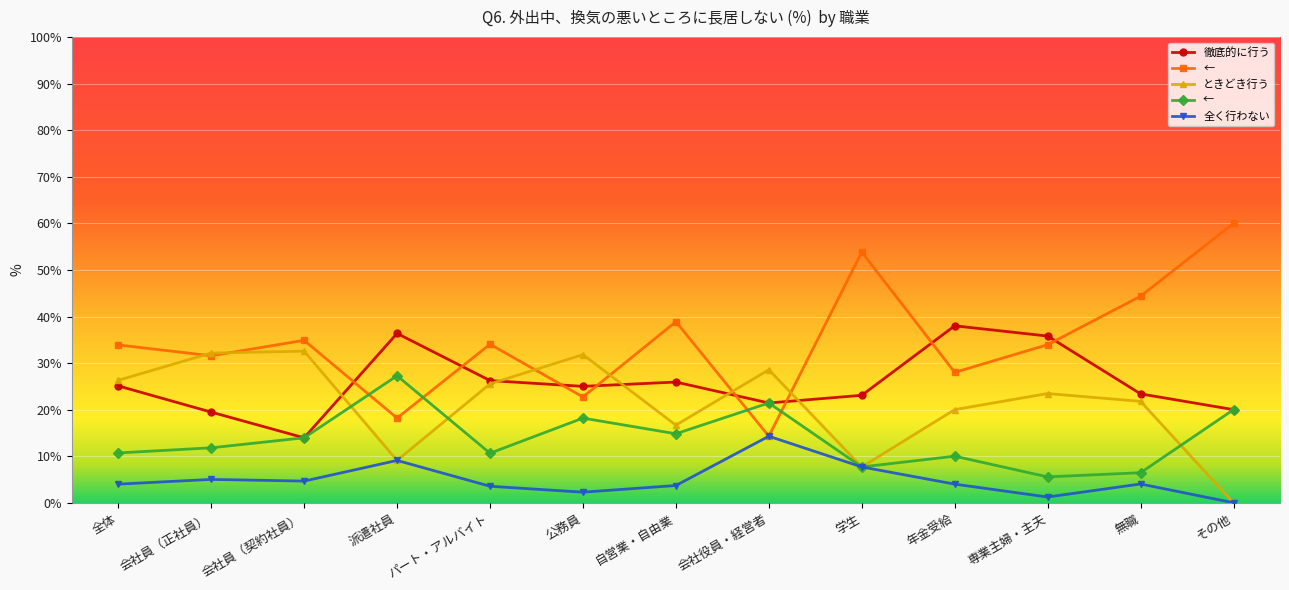

What is the difference between the highest and lowest values at 会社役員・経営者?

14.3